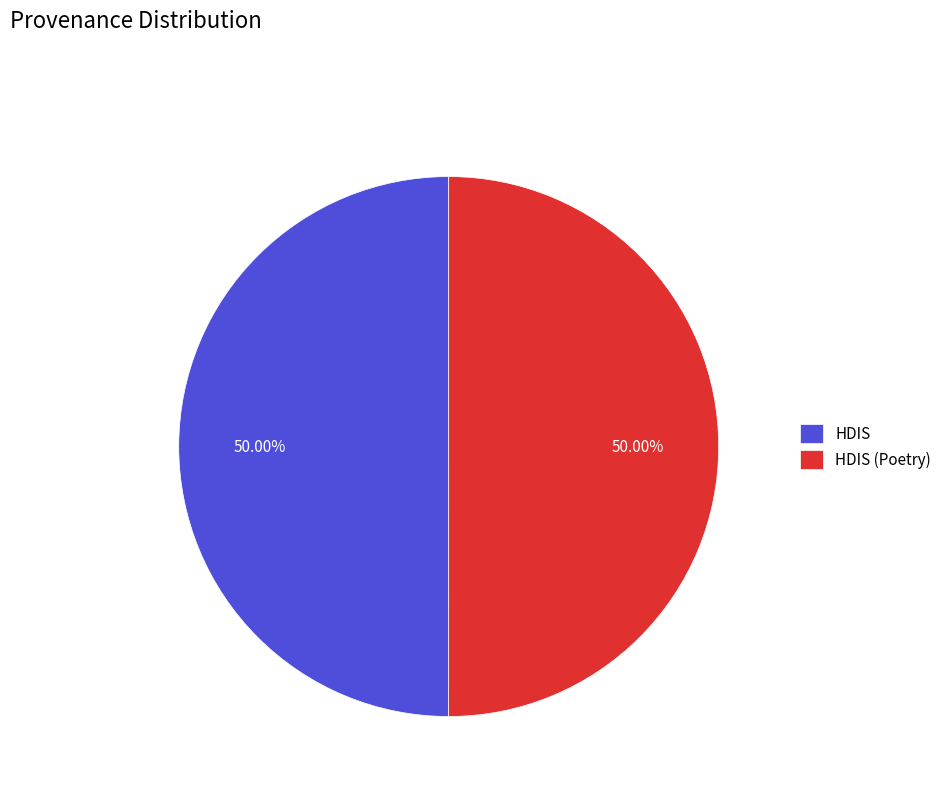

To the nearest percent, what portion does HDIS (Poetry) represent?

50%